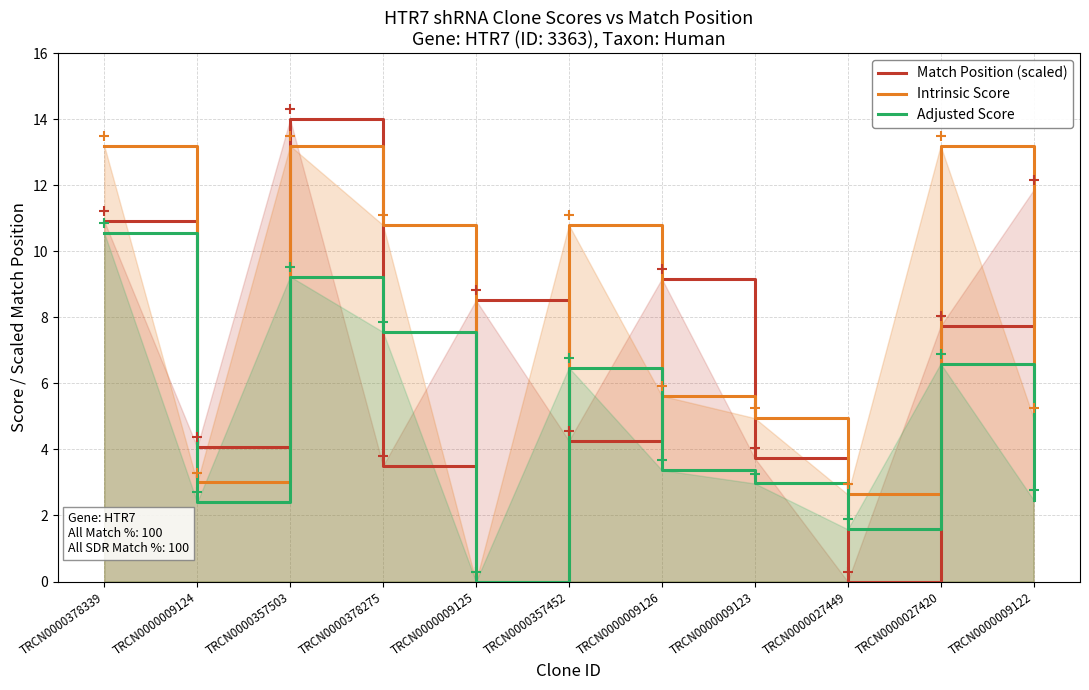

At which label is Match Position (scaled) closest to 7?

TRCN0000027420